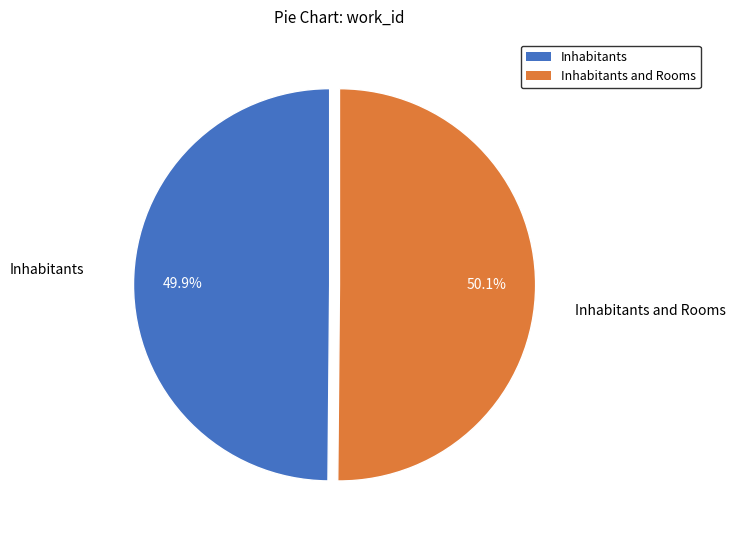

Does any single category account for the majority?

Yes